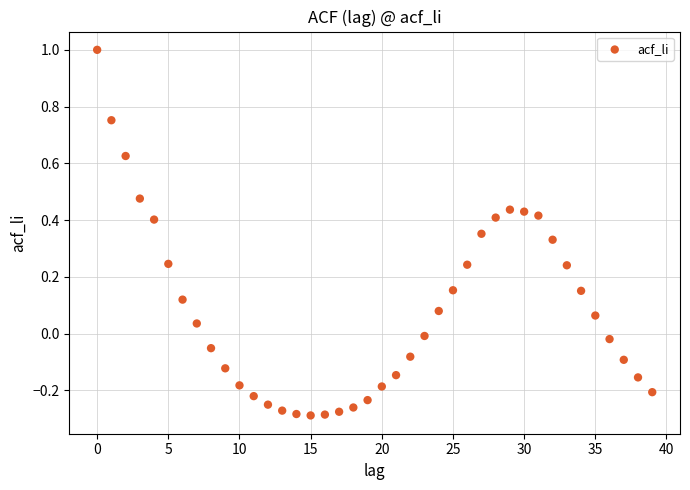

What is the range of Y values (max minus min)?

1.3